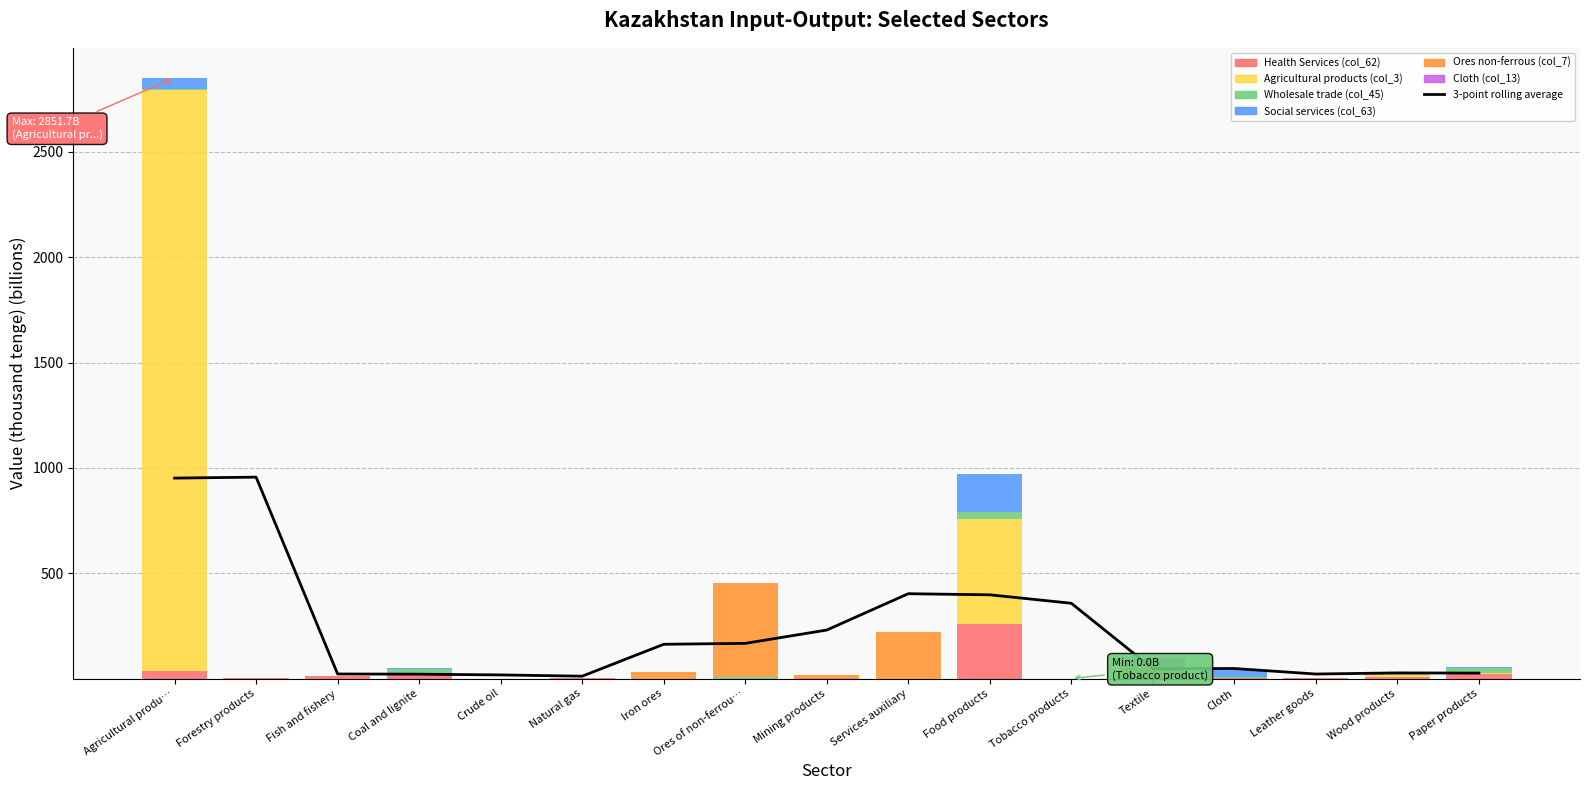

At which category is the sum across all series the highest?

Agricultural produ…